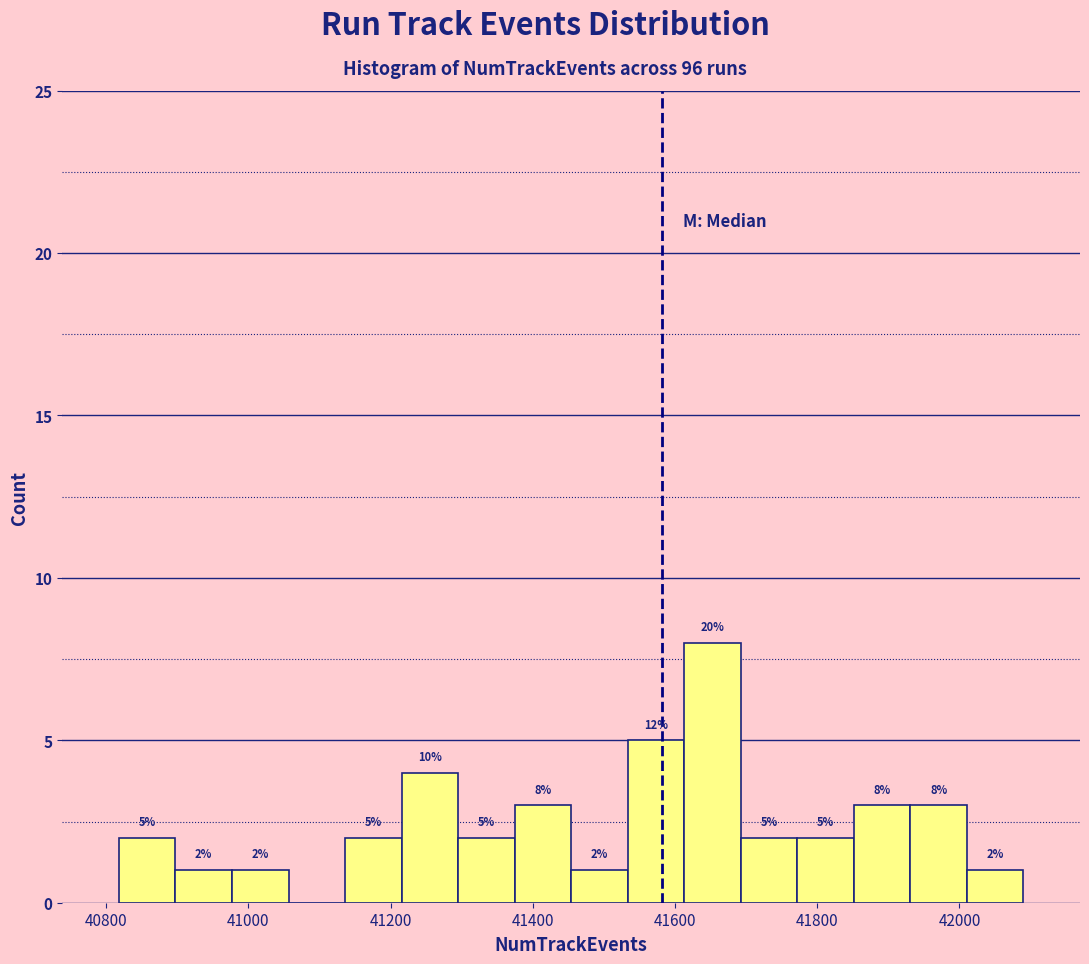

Around what value on the x-axis is the tallest bar? Give the approximate position of its centre, as read against the axis.

41660